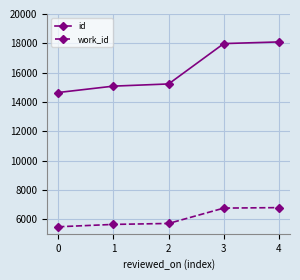

What is the spread (max minus min) of values at 2?

9521